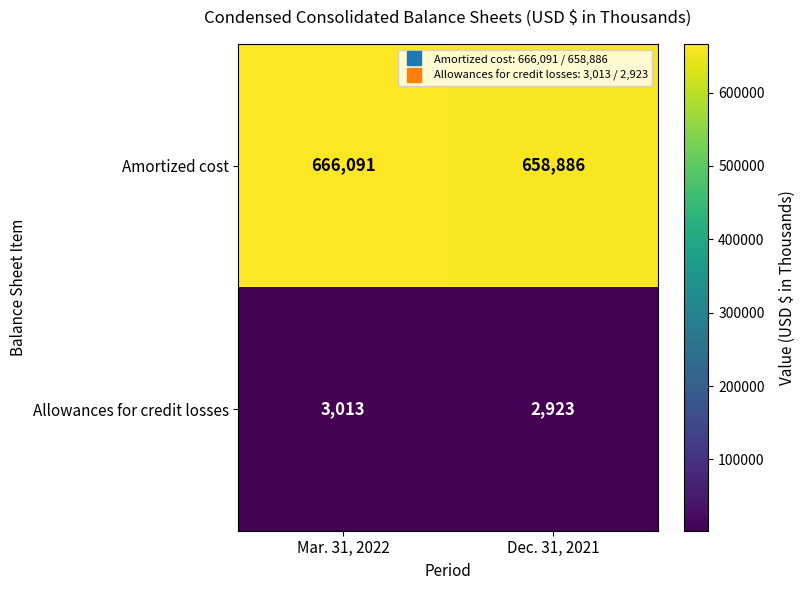

Reading right to left, what are all the values shown in this chart?

Amortized cost: Dec. 31, 2021=658886	Mar. 31, 2022=666091
Allowances for credit losses: Dec. 31, 2021=2923	Mar. 31, 2022=3013